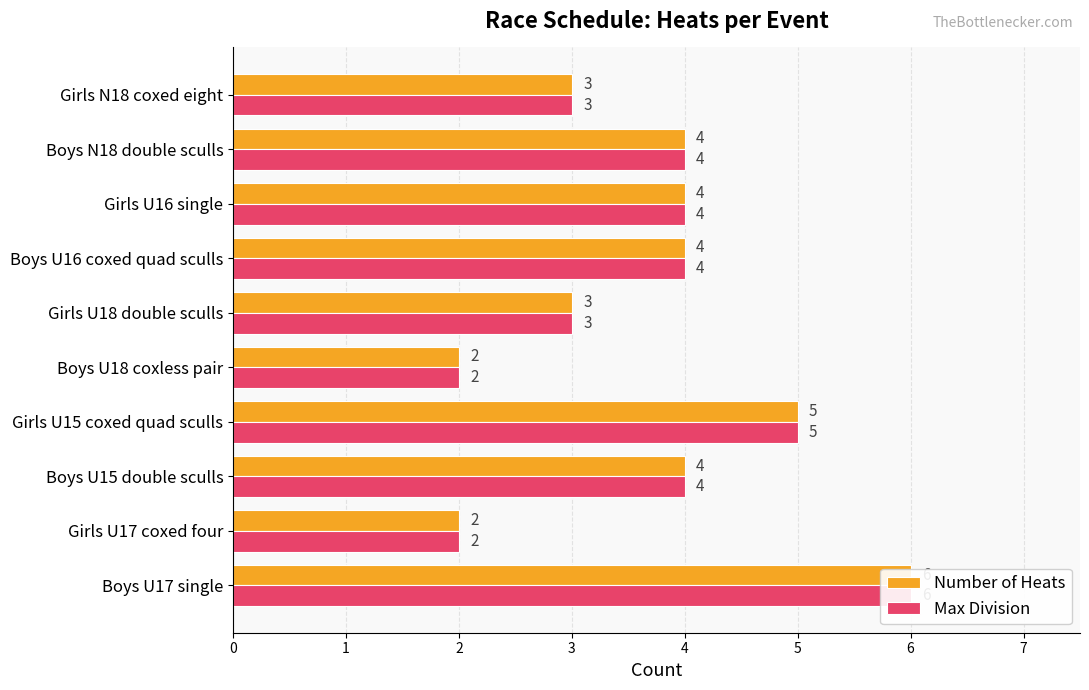

Does the chart contain stacked bars?

No